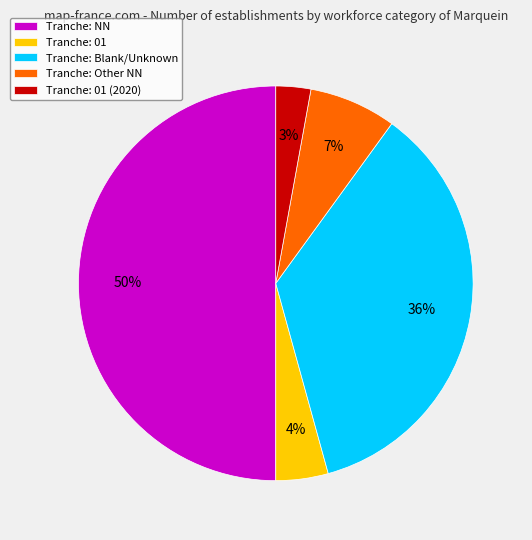

The Tranche: Other NN slice represents 7% of the pie. True or false?

True